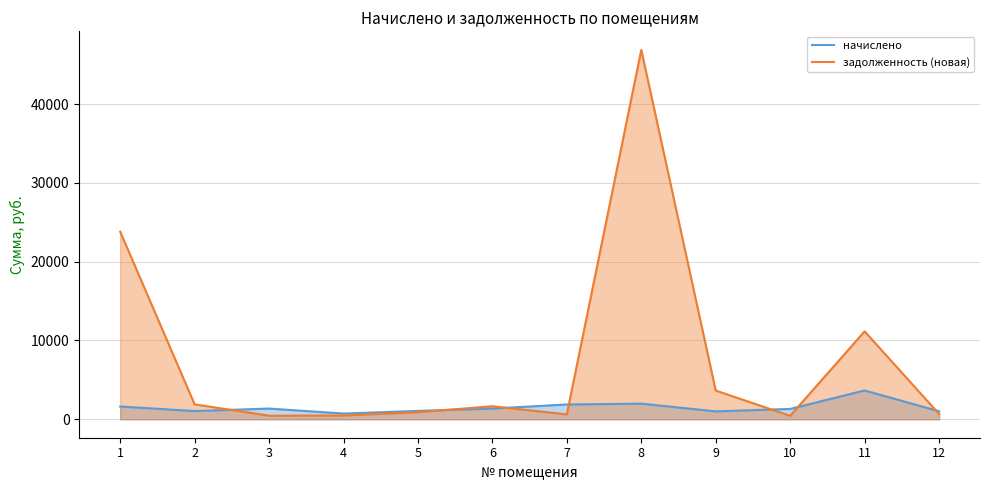

Which category has the highest value in the задолженность (новая) series?

8